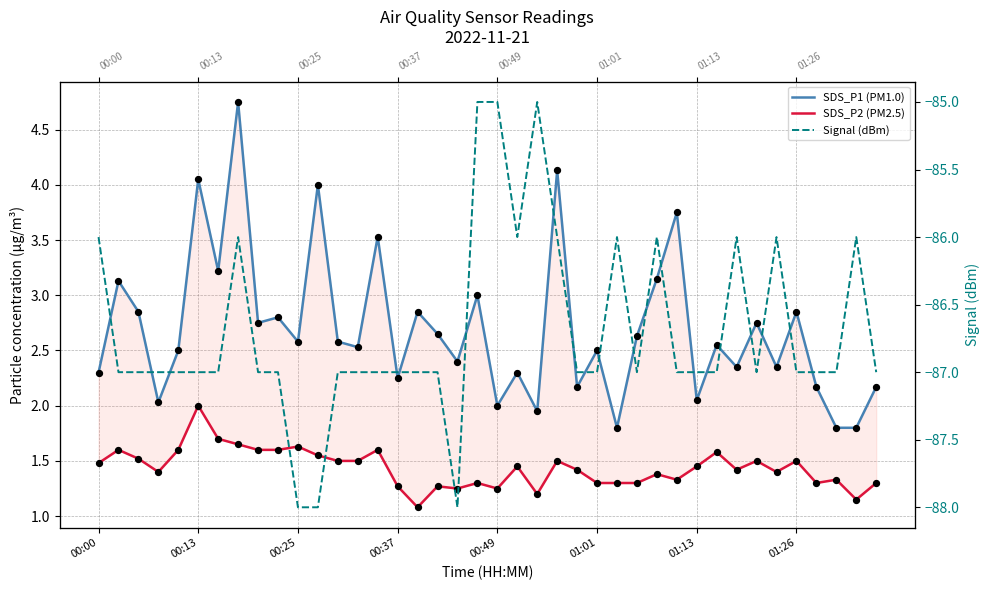

Which series reaches the minimum Y coordinate?

Signal (dBm)